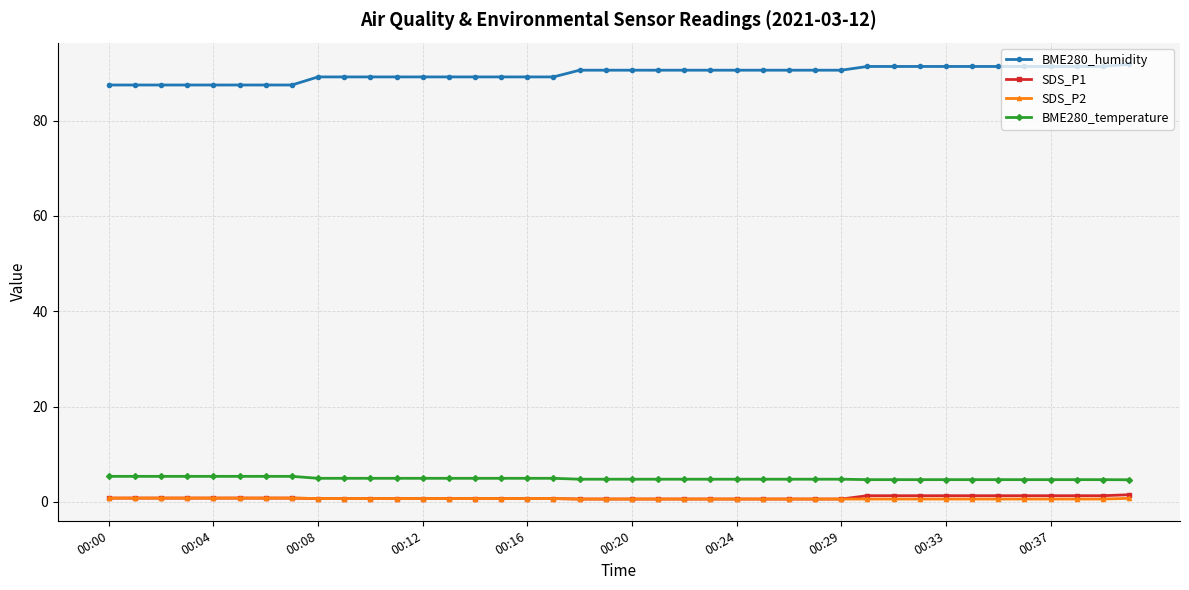

What is the greatest value displayed?

91.8